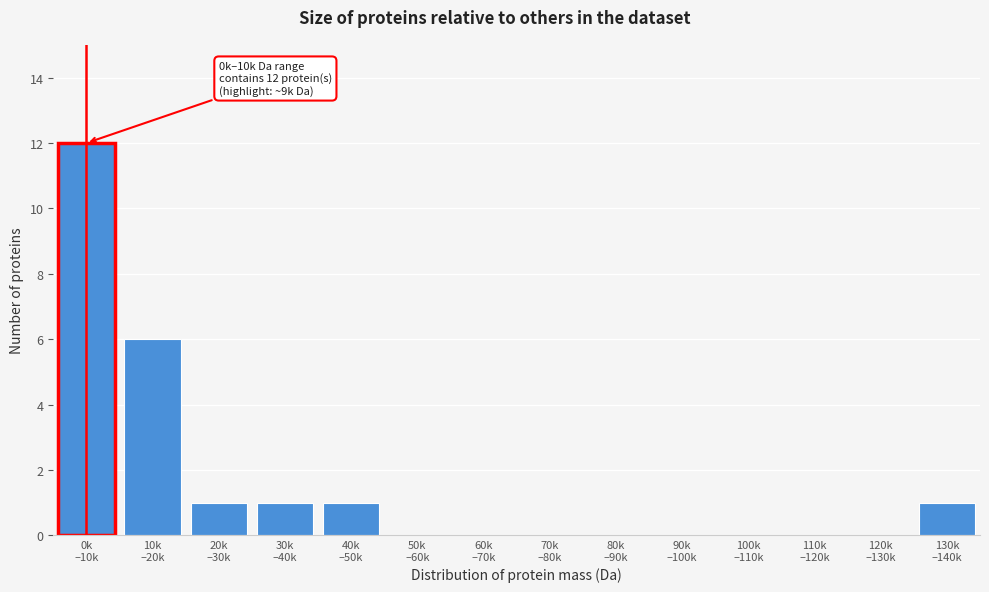

What is the greatest value displayed?

12